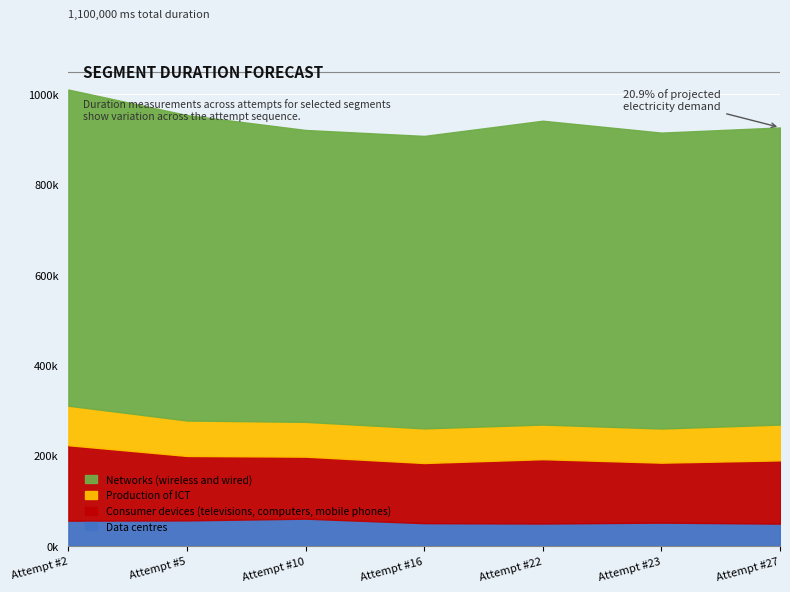

True or false: Data centres has a value of 20664 at Attempt #22.

False